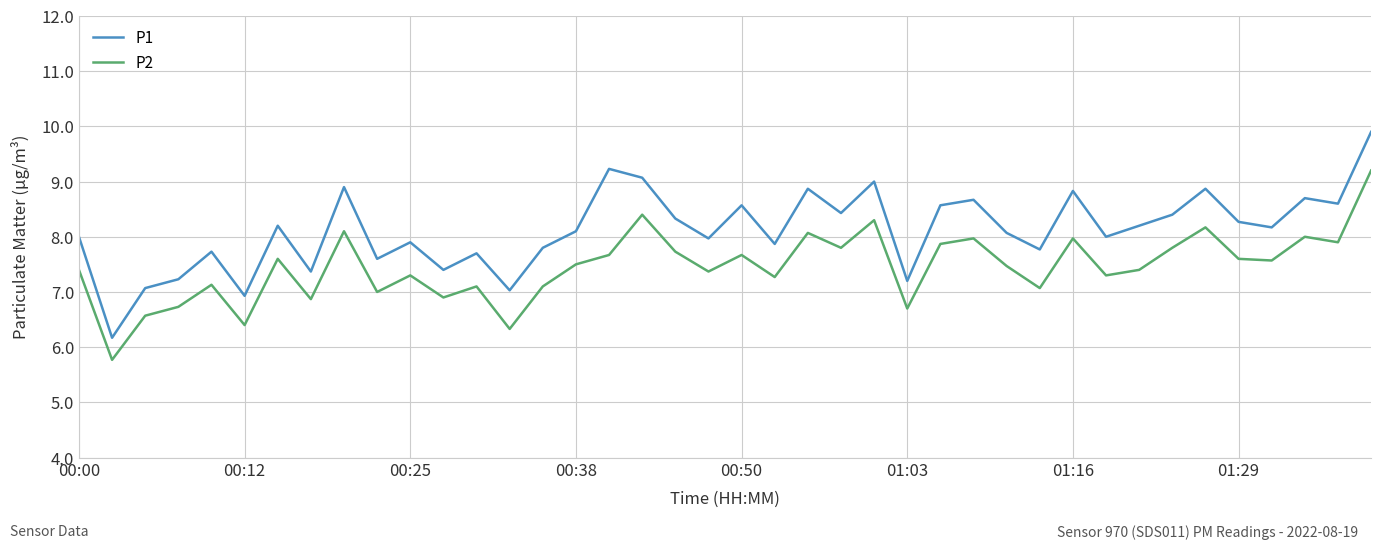

What is the greatest value displayed?

9.9